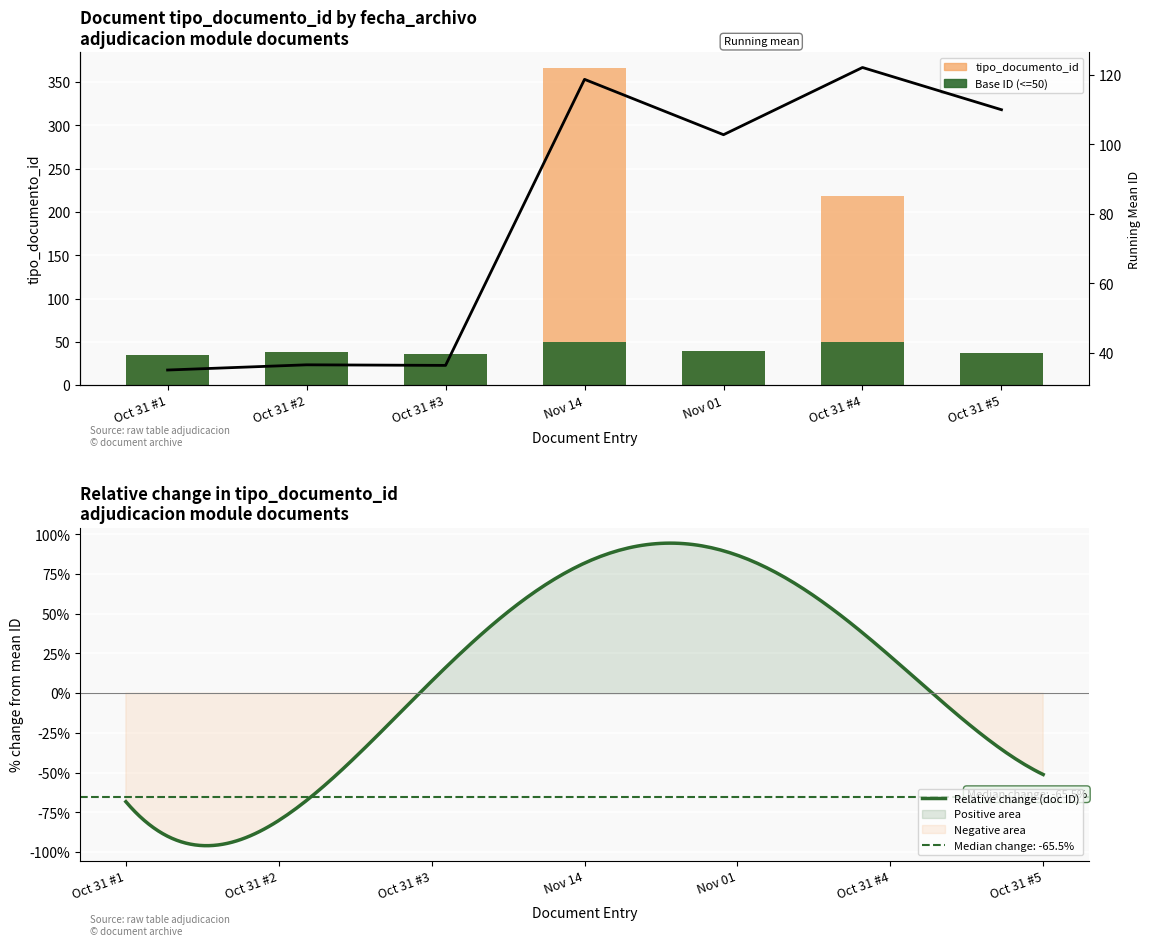

How many bars are there in total?

7